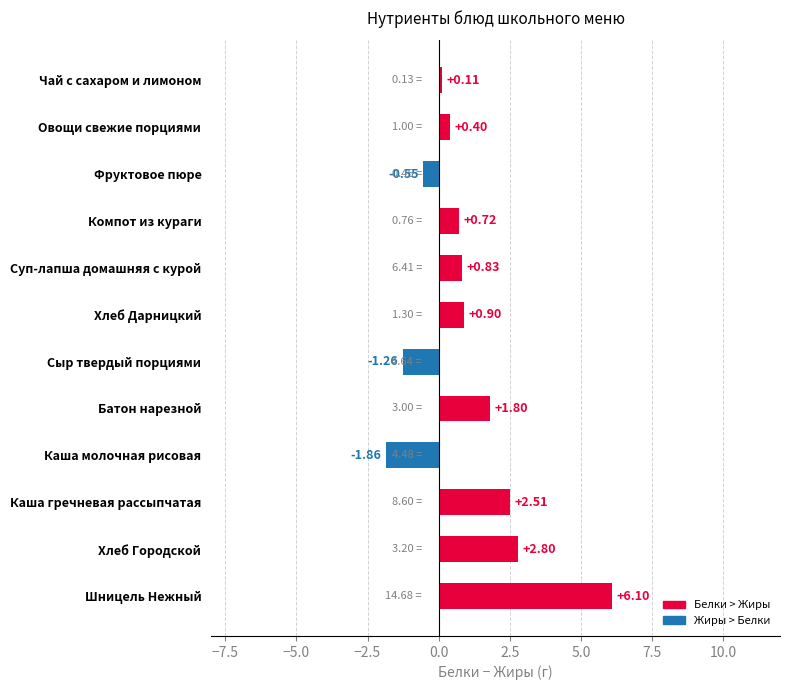

Count the number of data series in this chart.

1